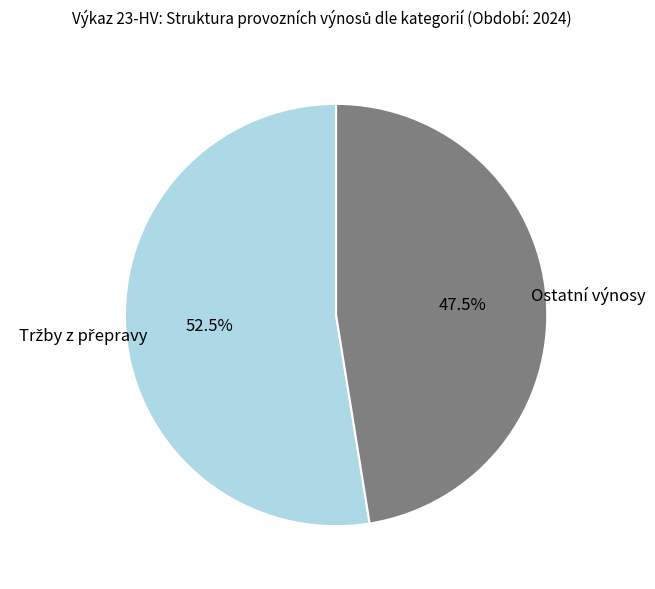

How many slices are in this pie chart?

2